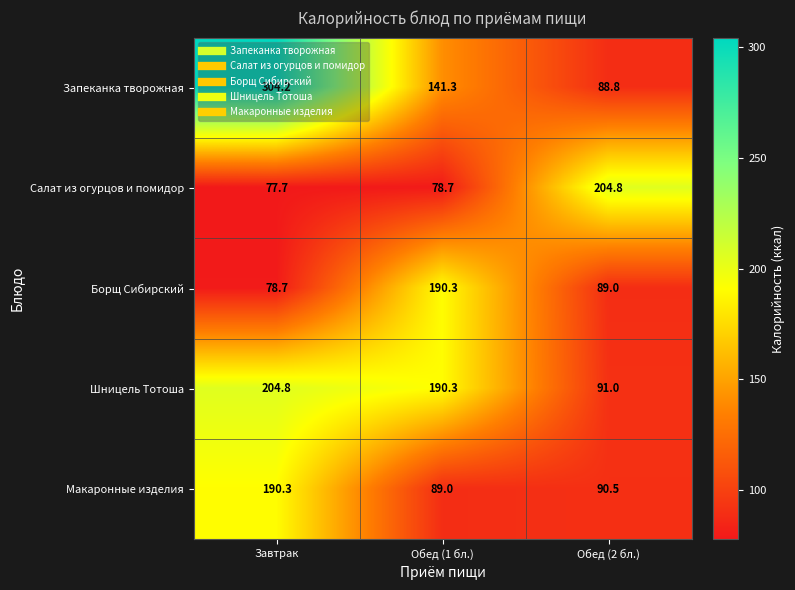

How many distinct data groups are displayed?

5